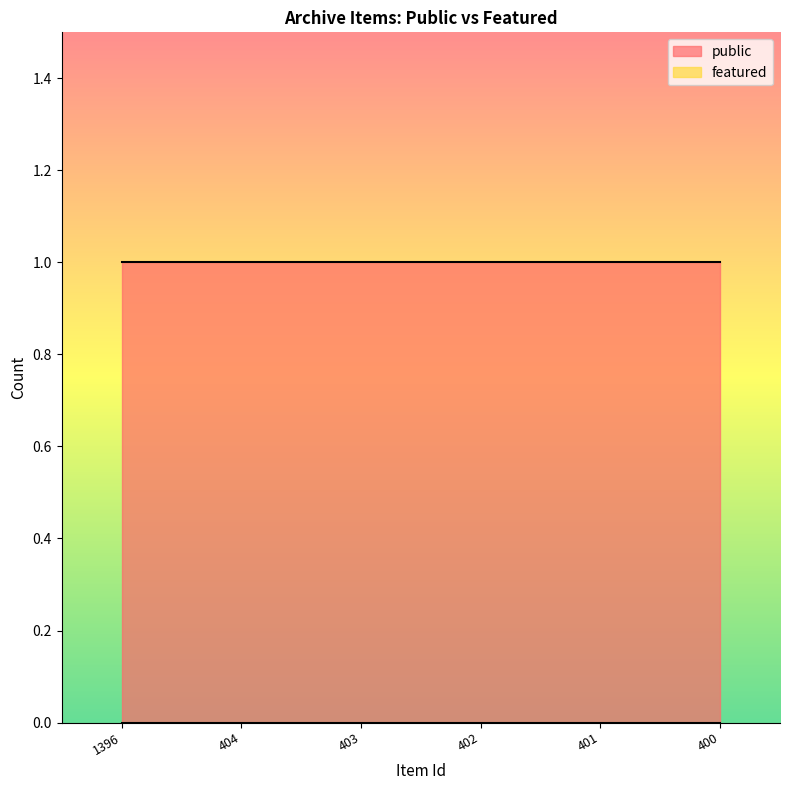

Rank the series by their average value, from lowest to highest.

featured, public